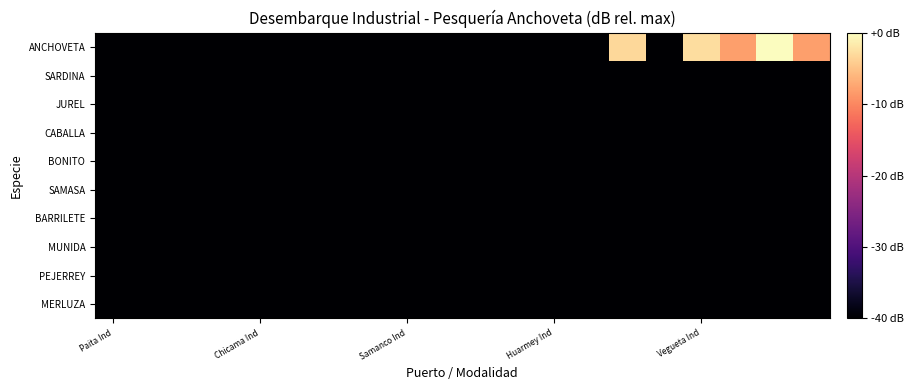

At which category is the sum across all series the highest?

18